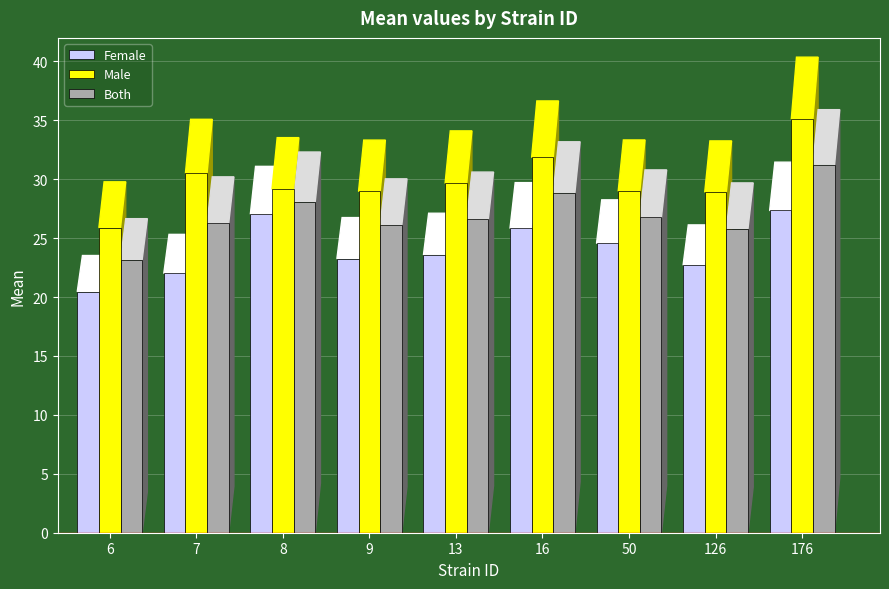

Are the bars grouped side by side (vs. stacked)?

Yes